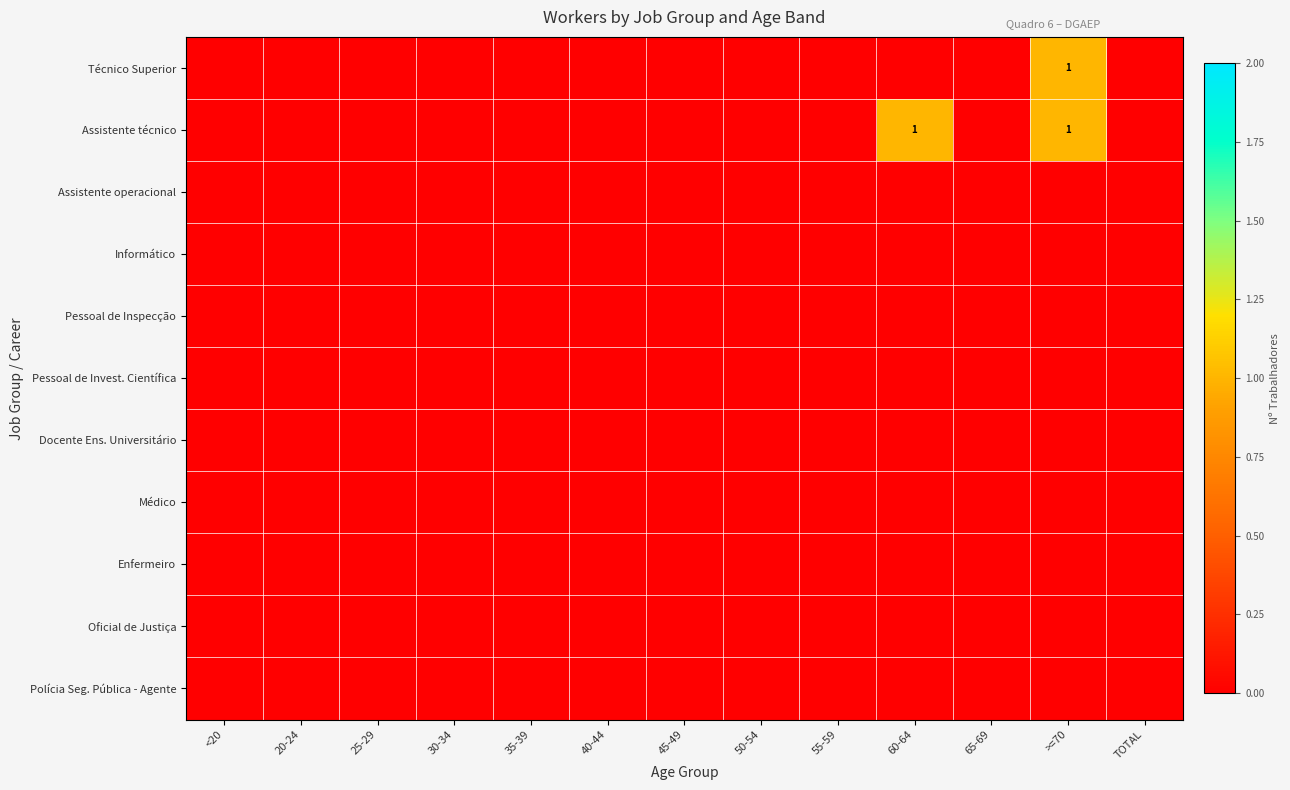

At which category is the sum across all series the highest?

>=70